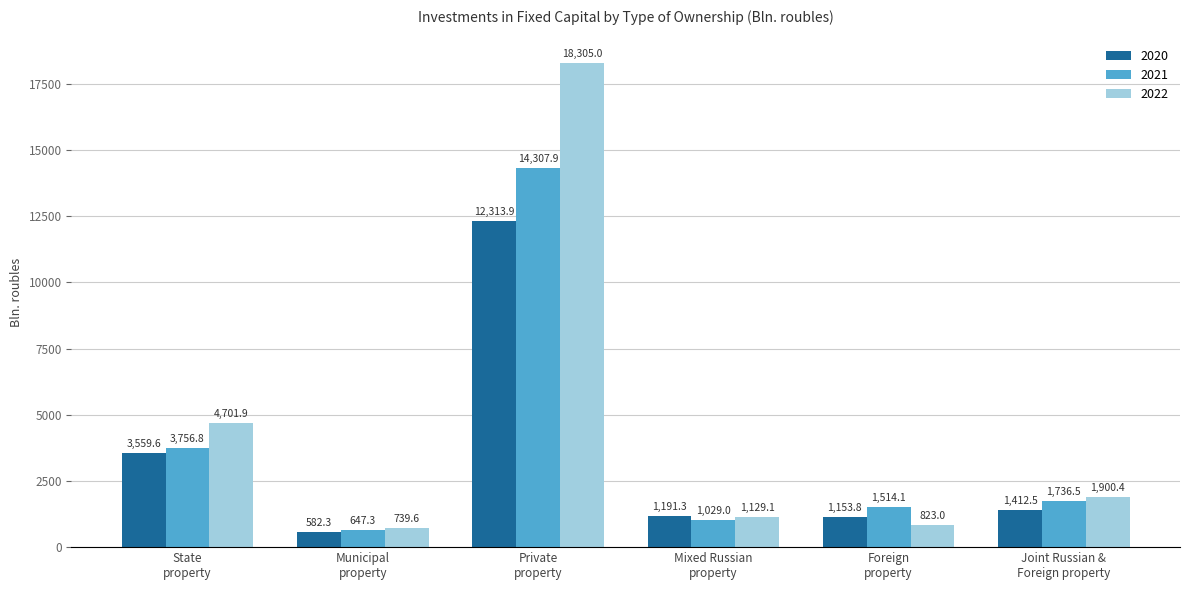

What is the sum of all 2022 values?

27599.0